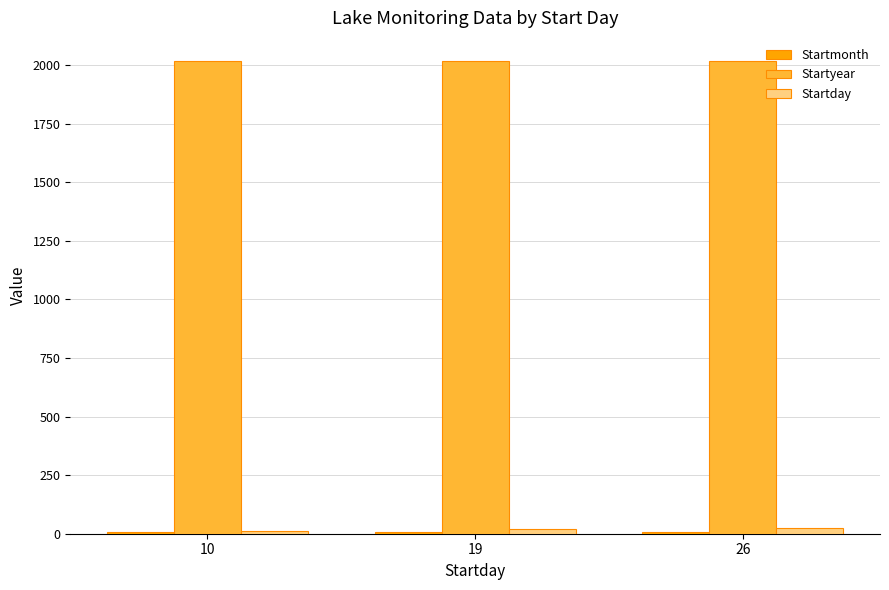

Which series has the largest total across all categories?

Startyear